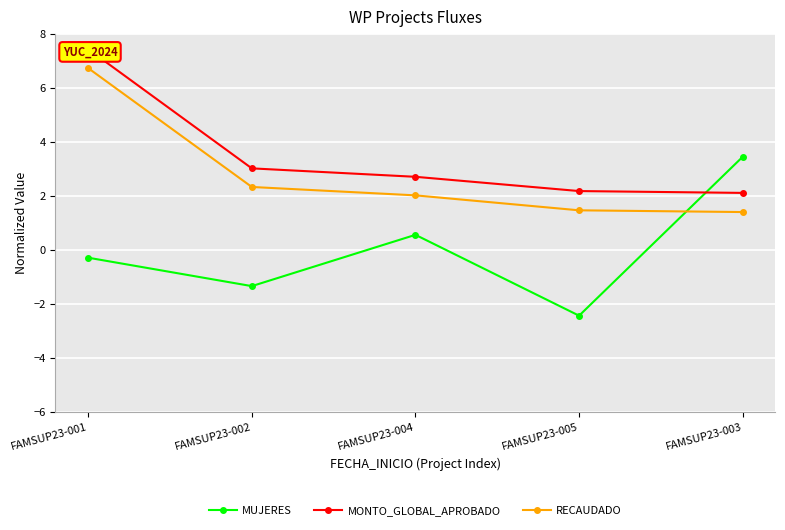

How many interior local valleys does the MUJERES series have?

2